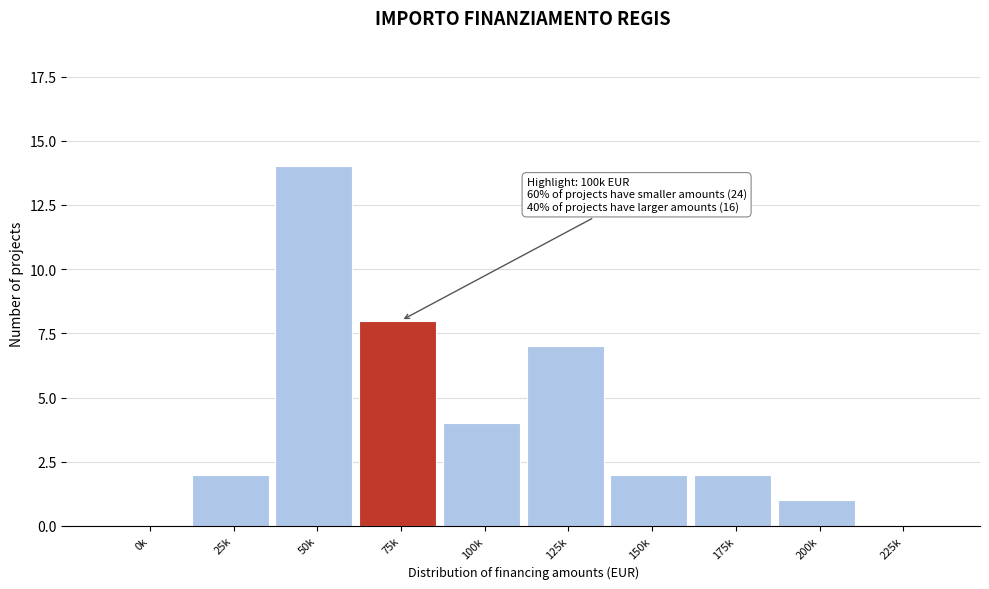

Reading left to right, list all the values displayed in this chart.

0k=0	25k=2	50k=14	75k=8	100k=4	125k=7	150k=2	175k=2	200k=1	225k=0